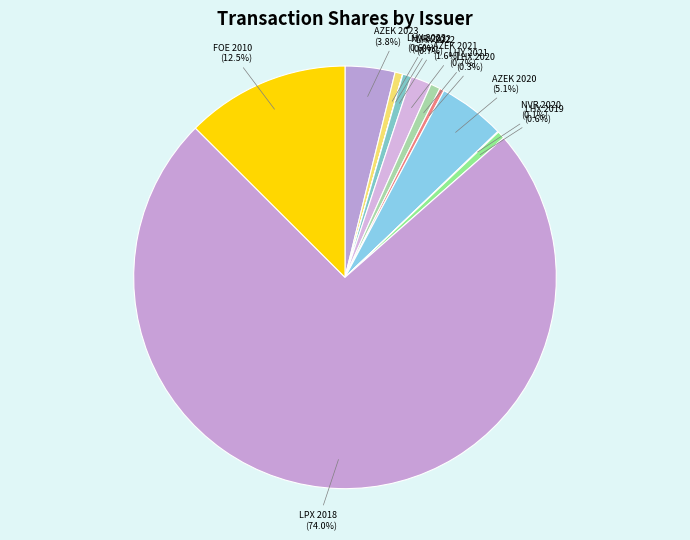

Rank the categories by value from lowest to highest.

NVR (25), NVR (75), LHX (417), LHX (699), LHX (700), LHX (795), LHX (885), AZEK (1903), AZEK (4566), AZEK (6126), FOE (14992), LPX (88560)